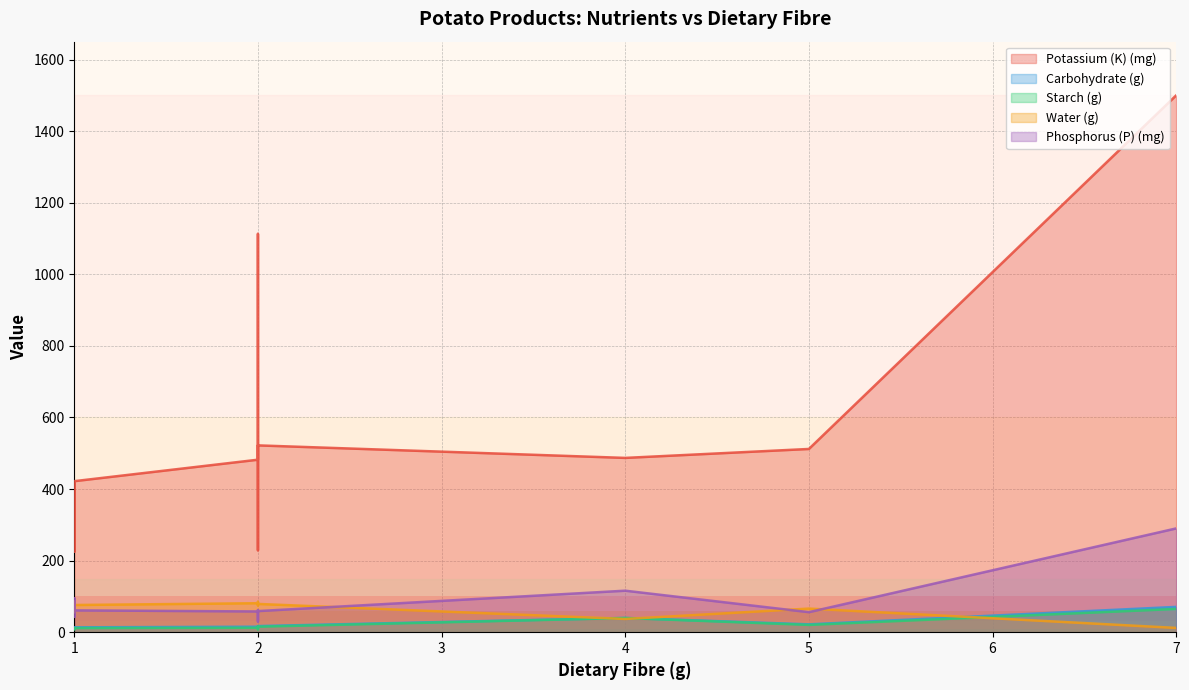

Is it true that Potassium (K) (mg) equals 487.0 at 4?

True